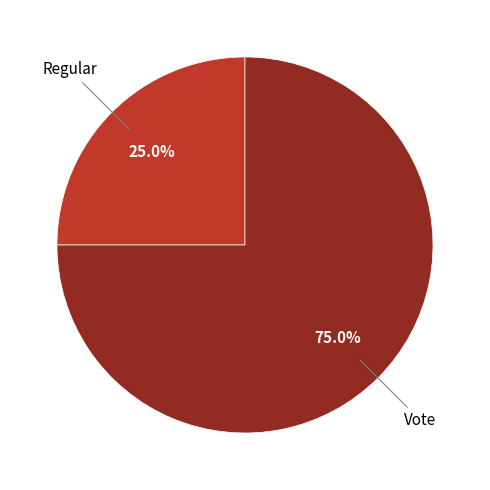

The Regular slice represents 20% of the pie. True or false?

False